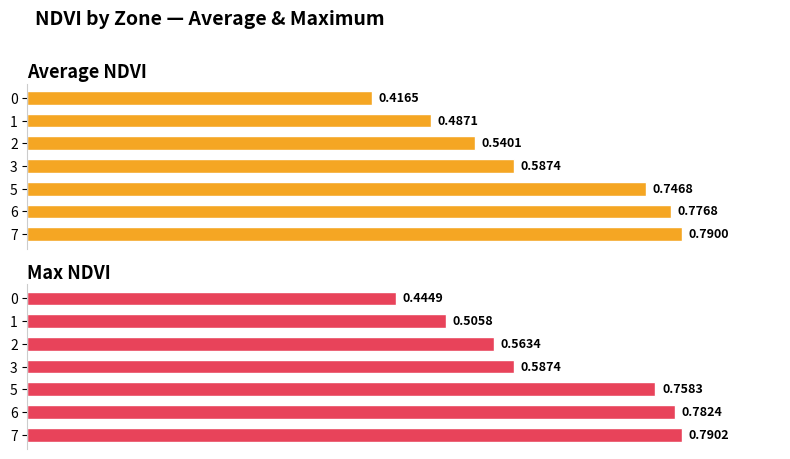

Which has a higher value, 6 or 3?

6